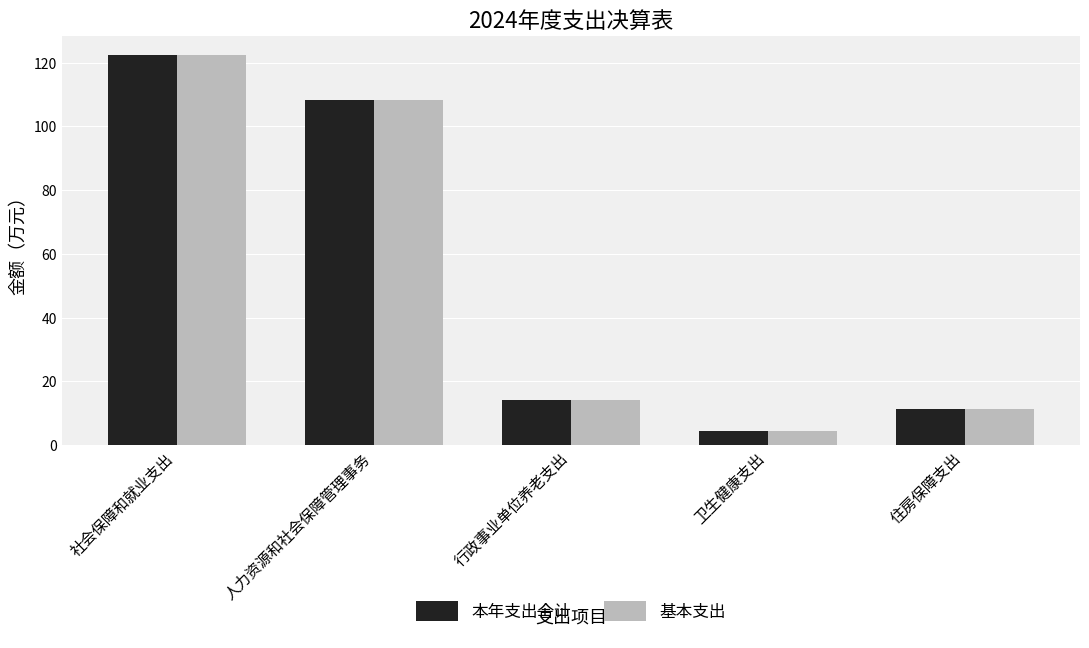

How many data points in 基本支出 are less than 14?

2